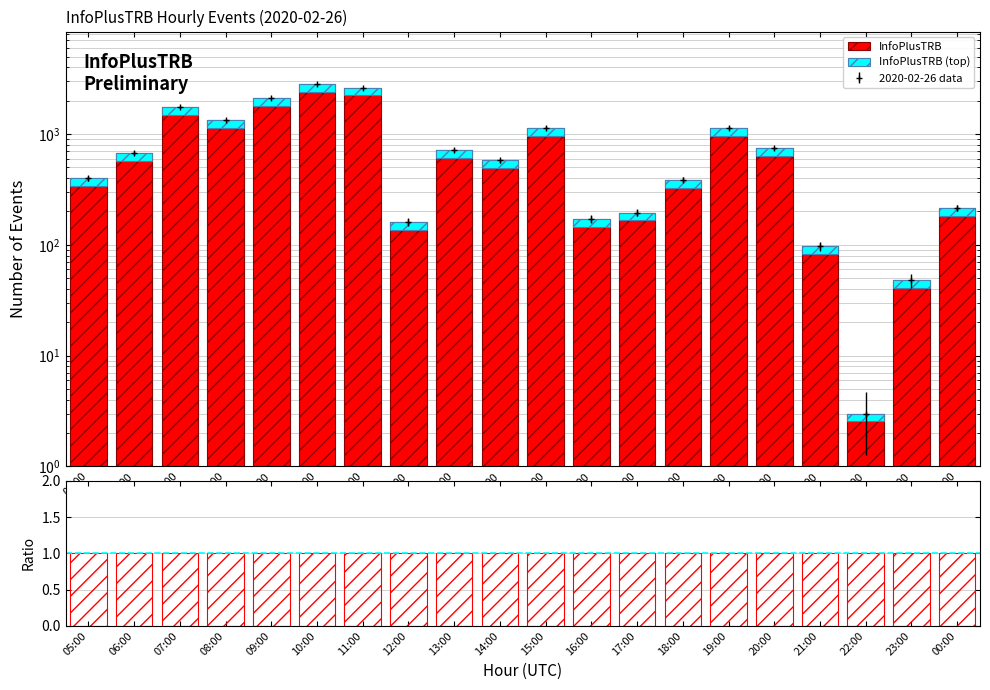

Reading left to right, transcribe all the data shown in this chart.

InfoPlusTRB: 05:00=399.0	06:00=672.0	07:00=1757.0	08:00=1336.0	09:00=2095.0	10:00=2804.0	11:00=2621.0	12:00=161.0	13:00=721.0	14:00=577.0	15:00=1136.0	16:00=172.0	17:00=195.0	18:00=386.0	19:00=1136.0	20:00=743.0	21:00=97.0	22:00=3.0	23:00=48.0	00:00=216.0
InfoPlusTRB (top): 05:00=59.9	06:00=100.8	07:00=263.6	08:00=200.4	09:00=314.2	10:00=420.6	11:00=393.1	12:00=24.1	13:00=108.1	14:00=86.6	15:00=170.4	16:00=25.8	17:00=29.2	18:00=57.9	19:00=170.4	20:00=111.4	21:00=14.6	22:00=0.4	23:00=7.2	00:00=32.4
data/expected: 05:00=1.0	06:00=1.0	07:00=1.0	08:00=1.0	09:00=1.0	10:00=1.0	11:00=1.0	12:00=1.0	13:00=1.0	14:00=1.0	15:00=1.0	16:00=1.0	17:00=1.0	18:00=1.0	19:00=1.0	20:00=1.0	21:00=1.0	22:00=1.0	23:00=1.0	00:00=1.0